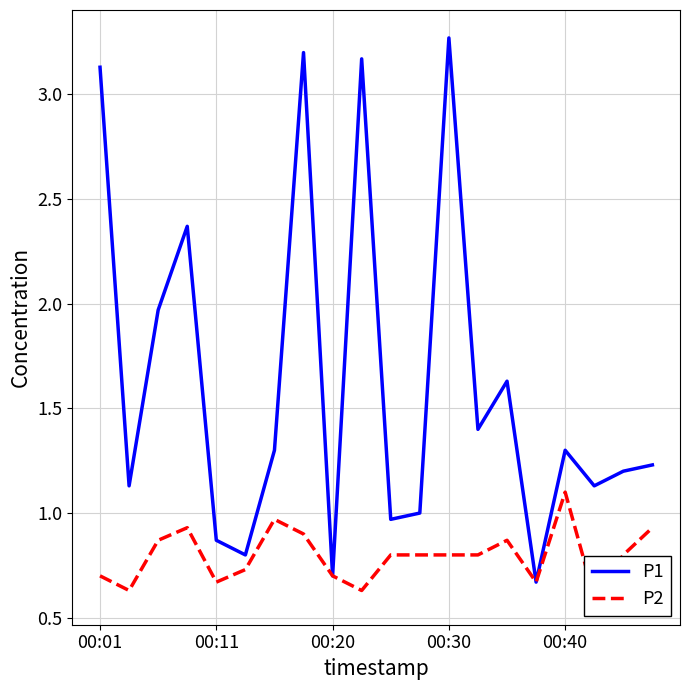

True or false: P2 has a value of 1.4 at 18.

False